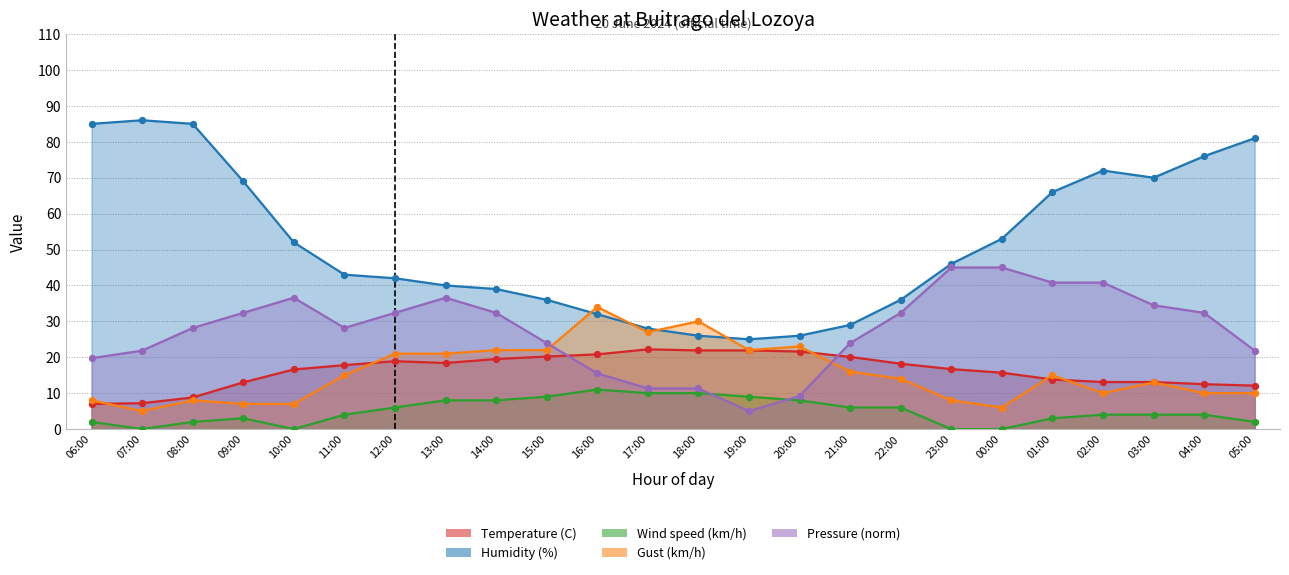

Which series reaches the maximum Y coordinate?

Humidity (%)